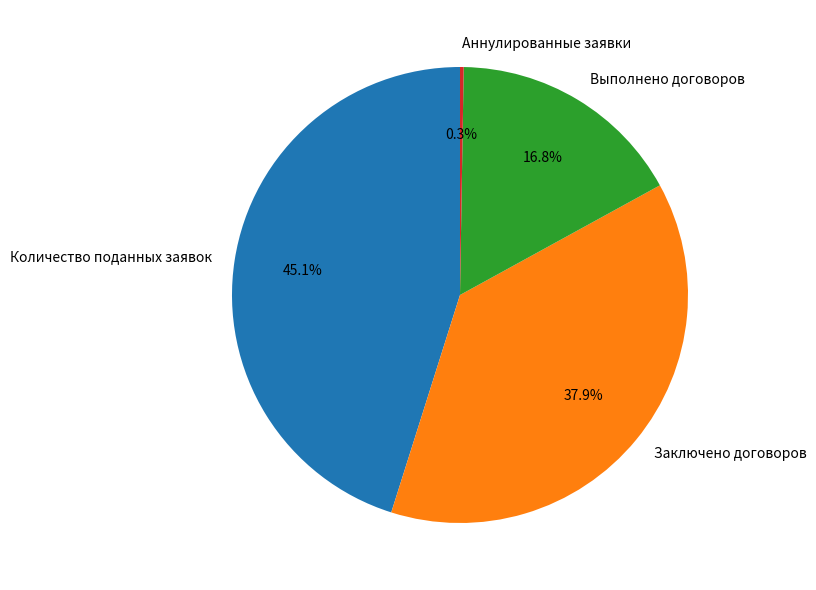

Is there any slice that represents more than half of the pie?

No